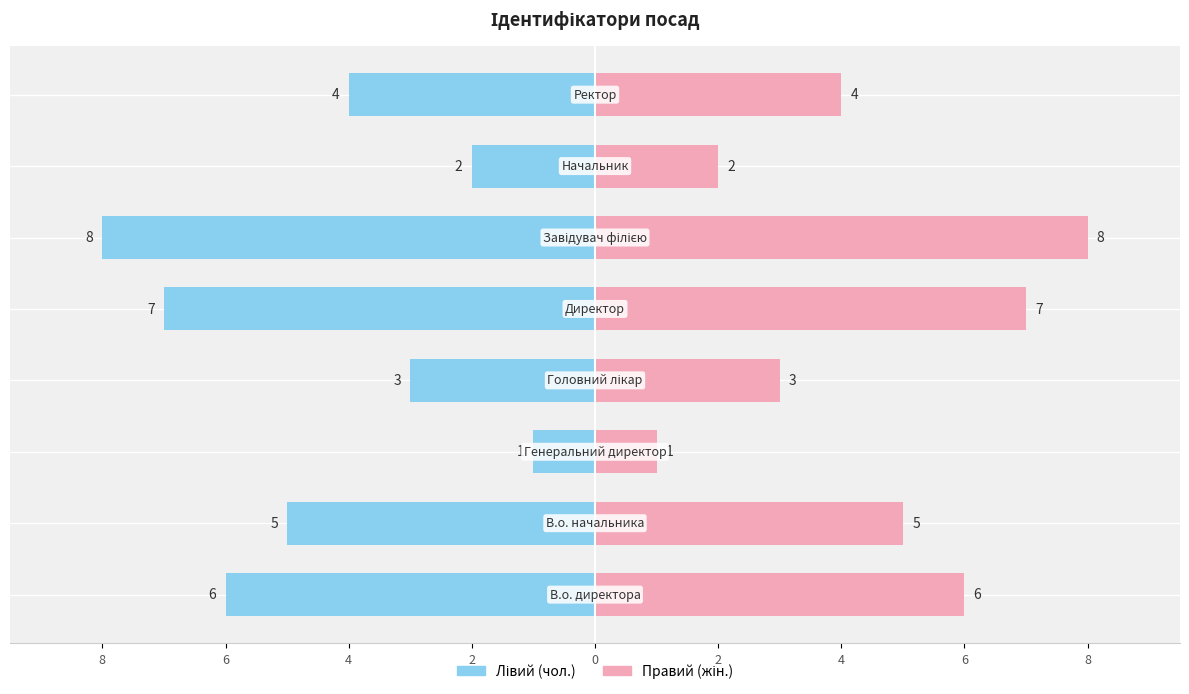

Which has a higher value, Начальник or Ректор?

Ректор